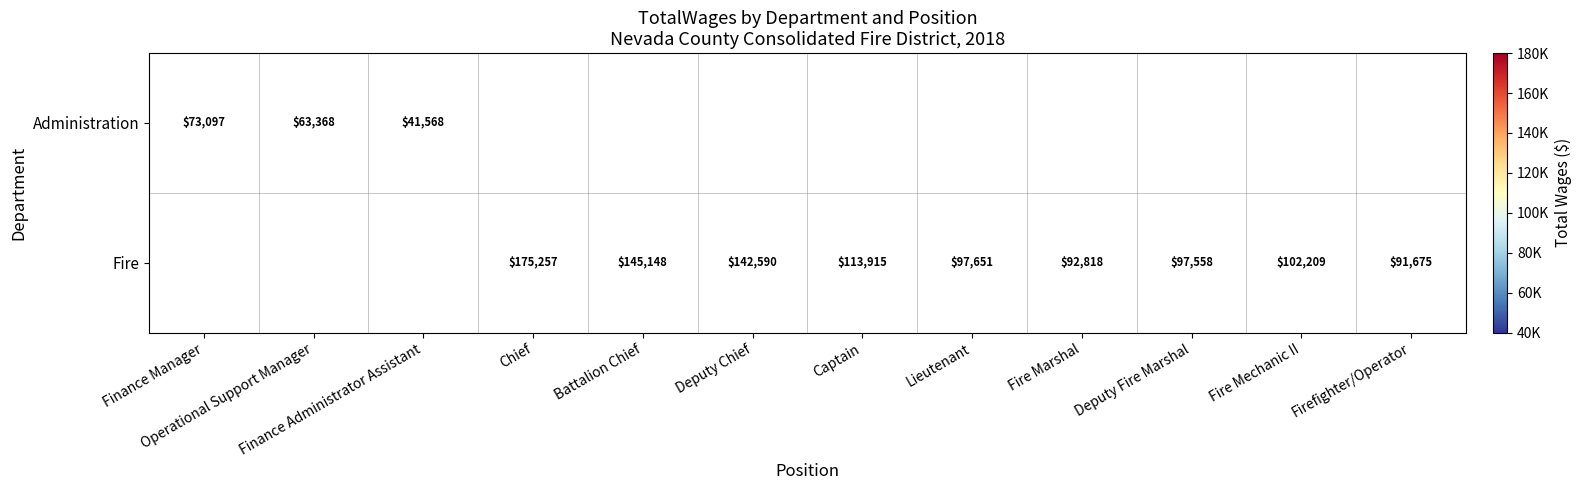

The Fire series shows 89351 at Battalion Chief. True or false?

False